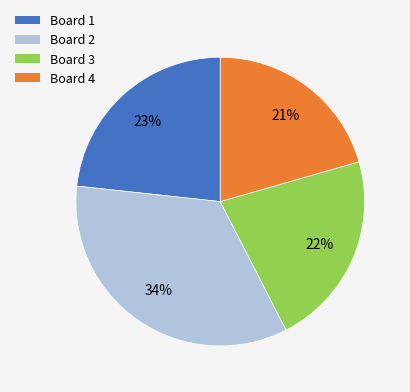

To the nearest percent, what is the difference between the Board 3 and Board 1 slice percentages?

1%